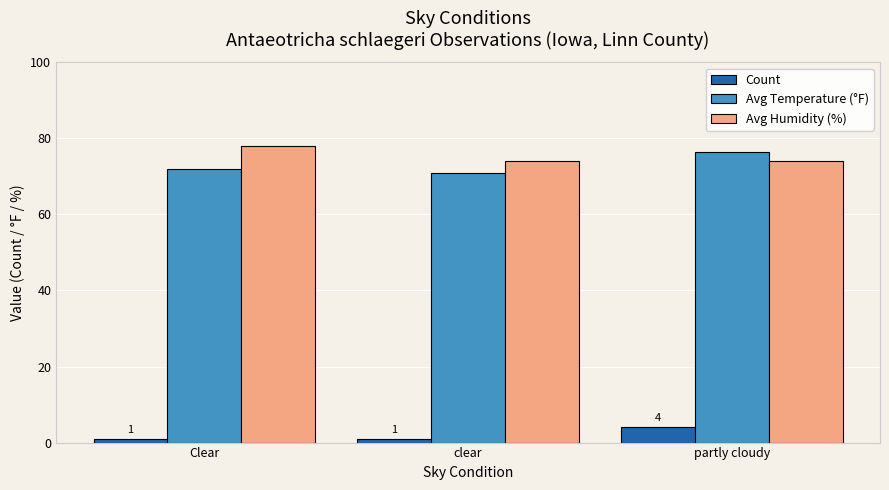

Is the value of Avg Temperature (°F) at Clear greater than the value of Avg Humidity (%) at Clear?

No